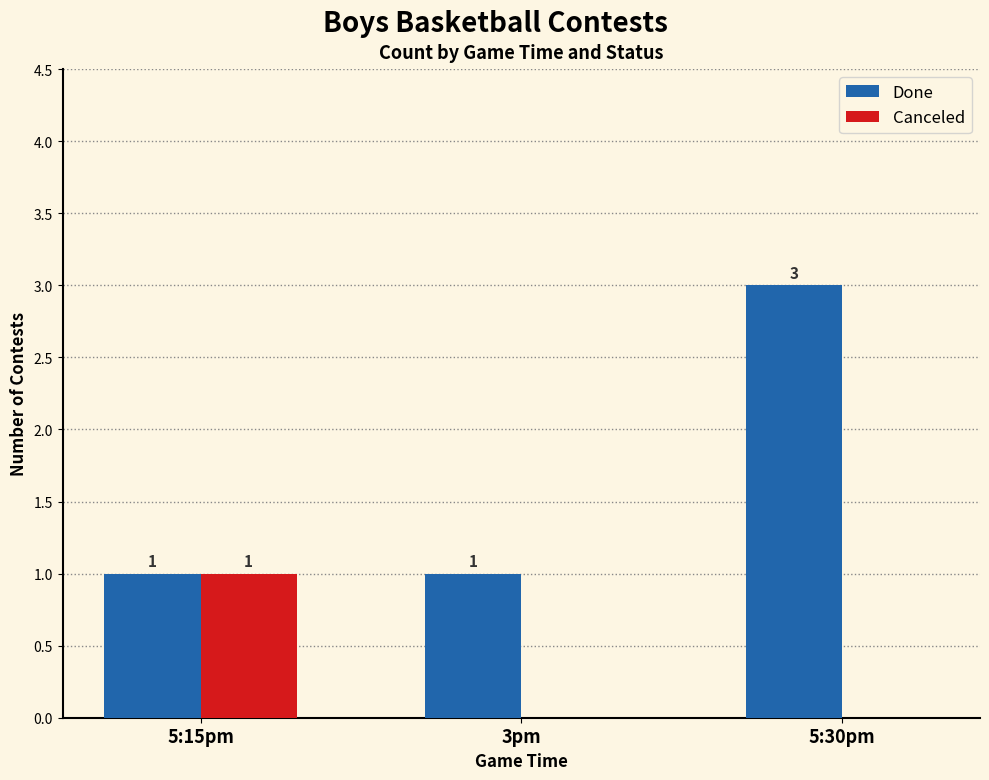

True or false: Canceled has a value of 1 at 5:15pm.

True